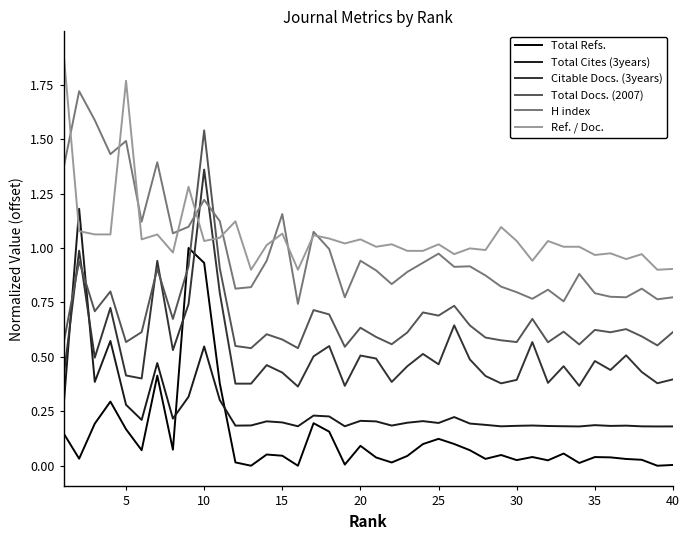

How many lines are shown in the chart?

6